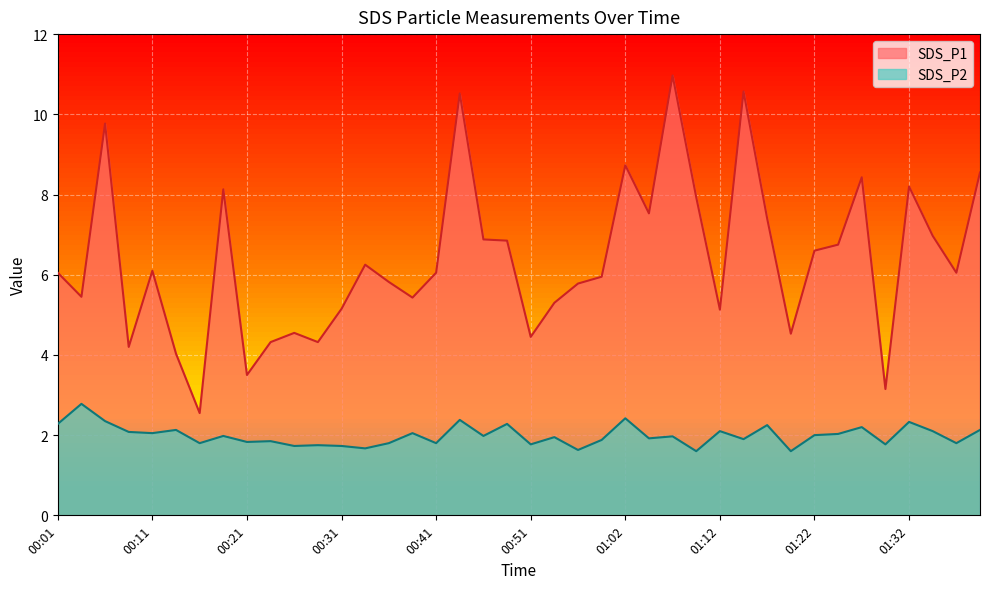

What is the label of the 20th point from the left?

00:49